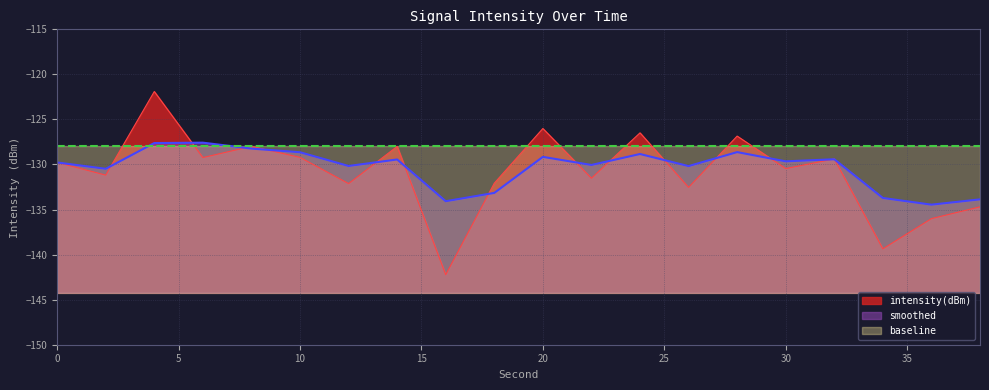

The value of smoothed at 12 is -208.2. True or false?

False